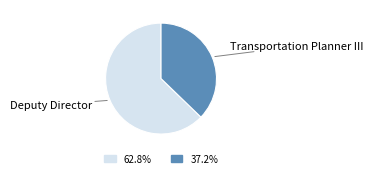

Is there any slice that represents more than half of the pie?

Yes